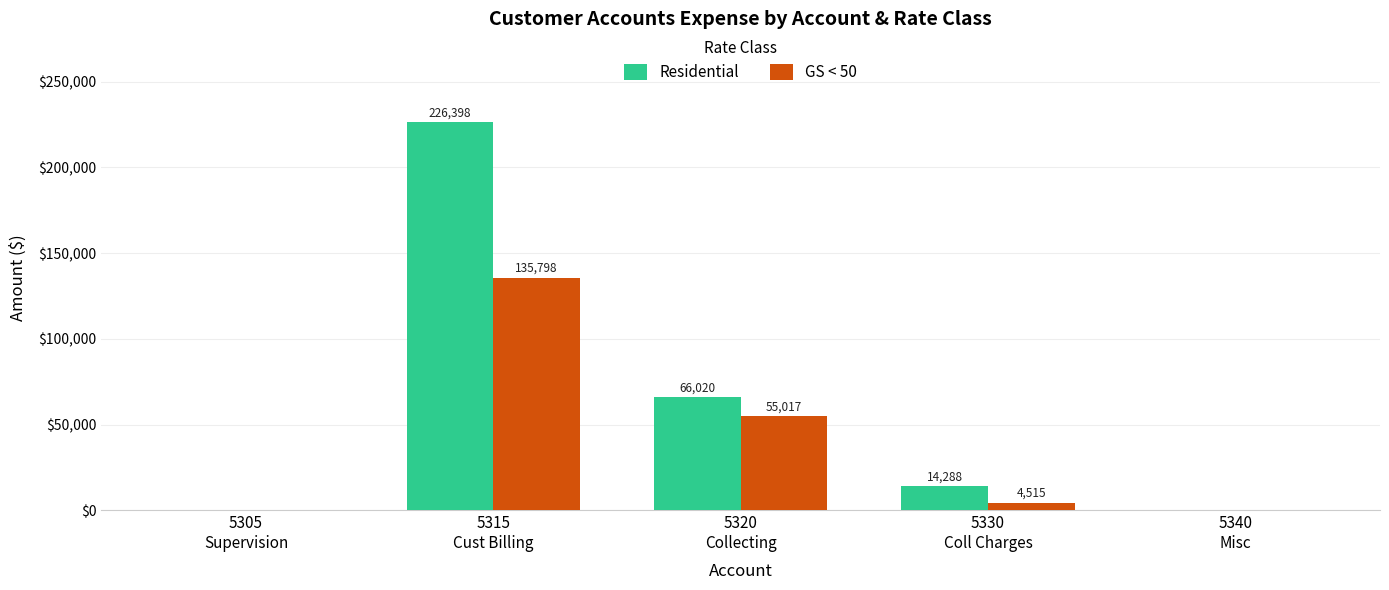

What is the greatest value displayed?

226398